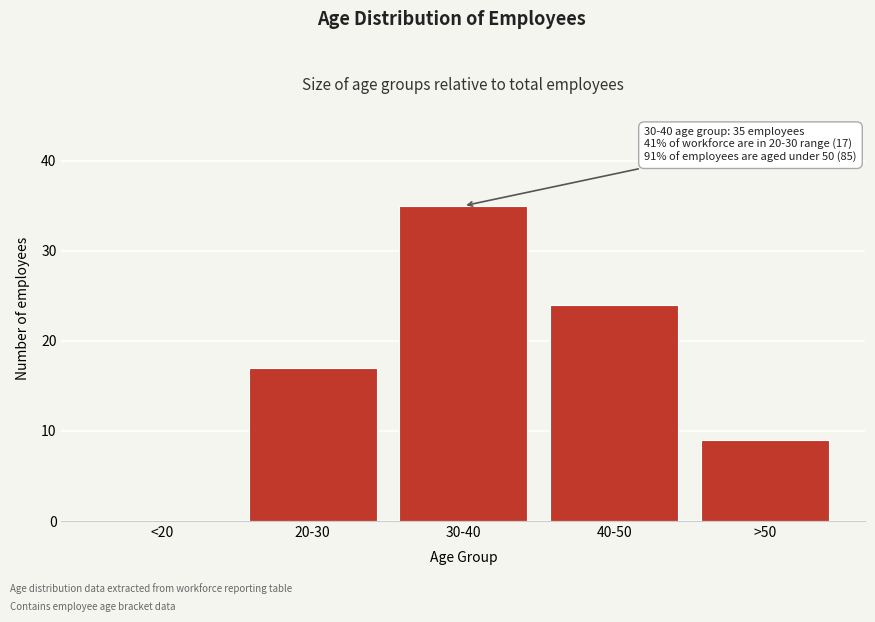

Reading left to right, transcribe all the data shown in this chart.

<20=0	20-30=17	30-40=35	40-50=24	>50=9